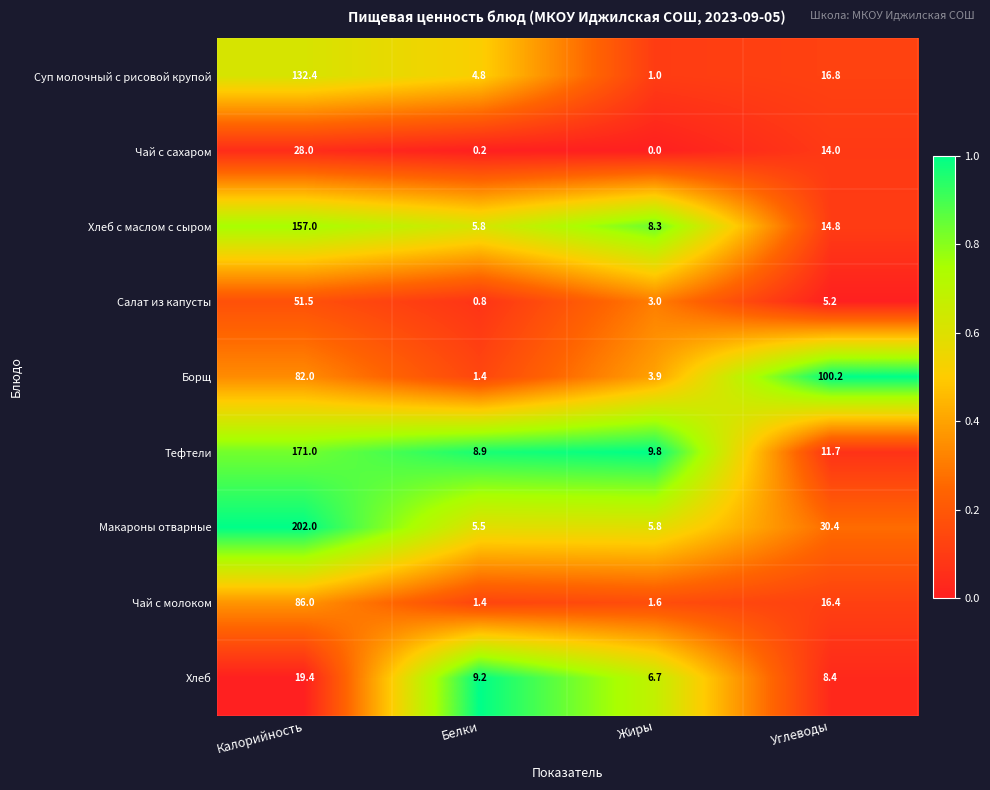

At which category does the chart reach its minimum across all series?

Жиры